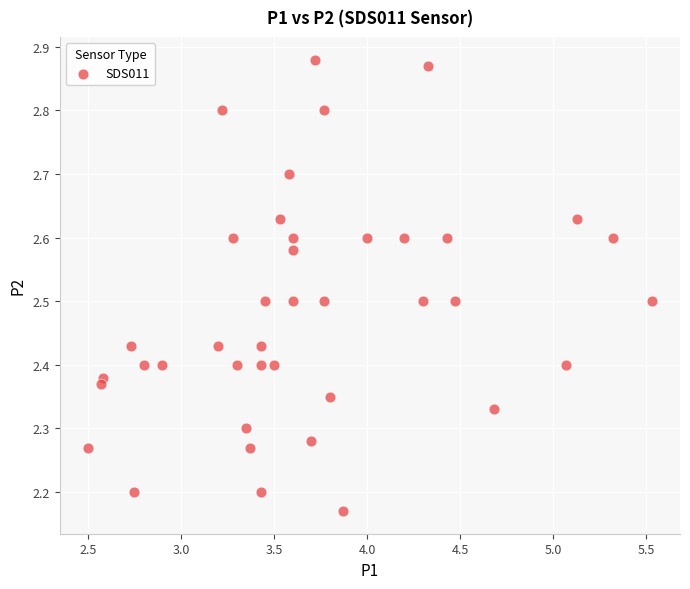

What is the range of Y values (max minus min)?

0.7